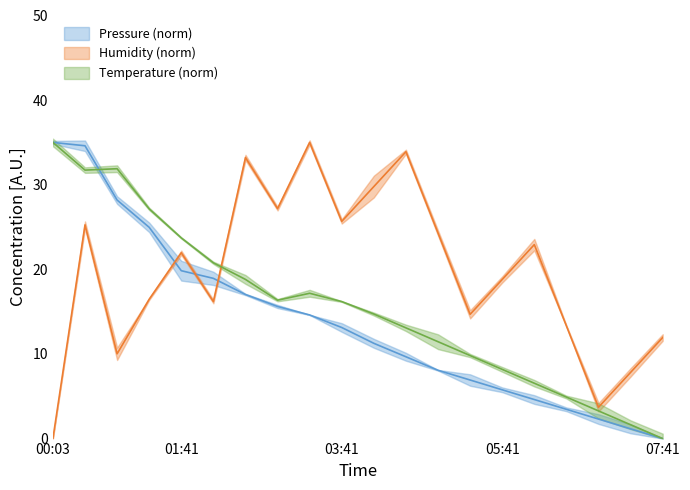

Rank the series at 06:05 from highest to lowest value.

humidity, temperature, pressure